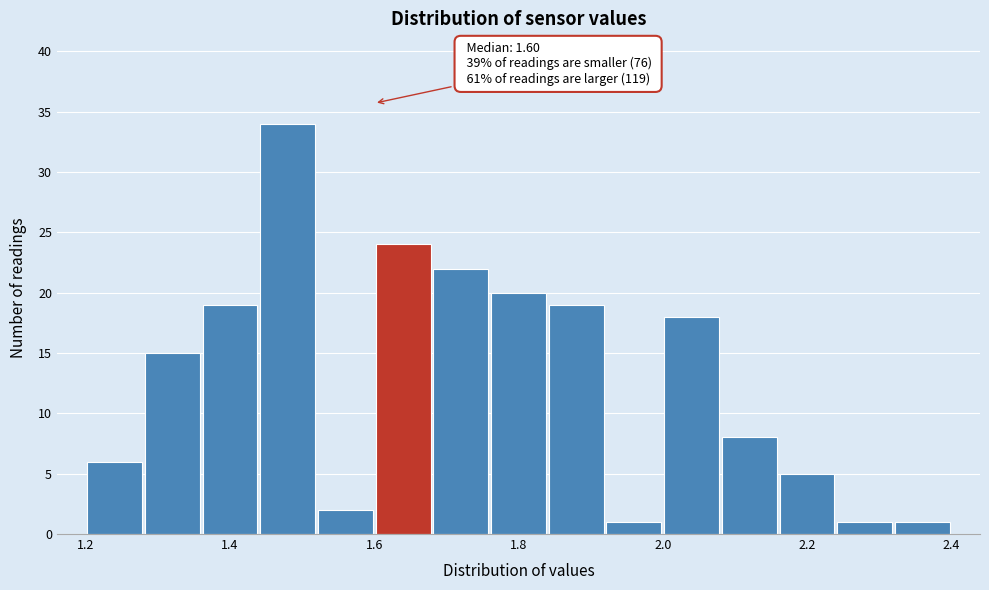

Which range on the x-axis has the tallest bar?

1.44 to 1.52